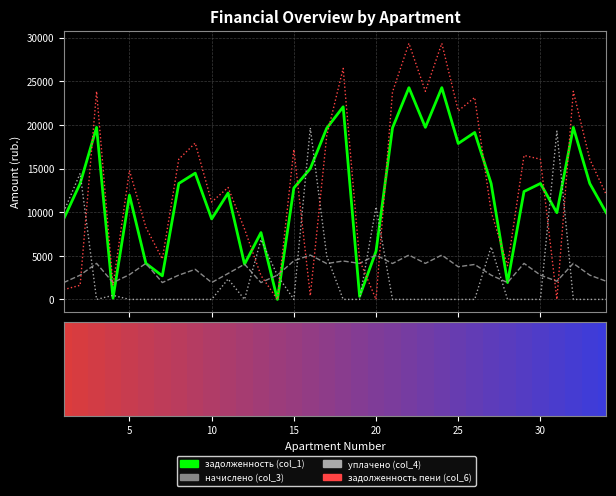

How many values in задолженность пени (col_6) are above zero?

33